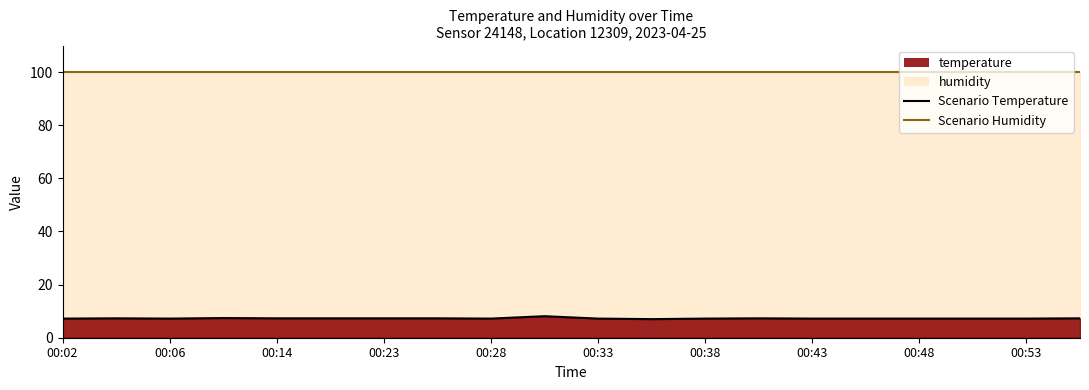

True or false: Scenario Temperature and Scenario Humidity intersect in this chart.

False